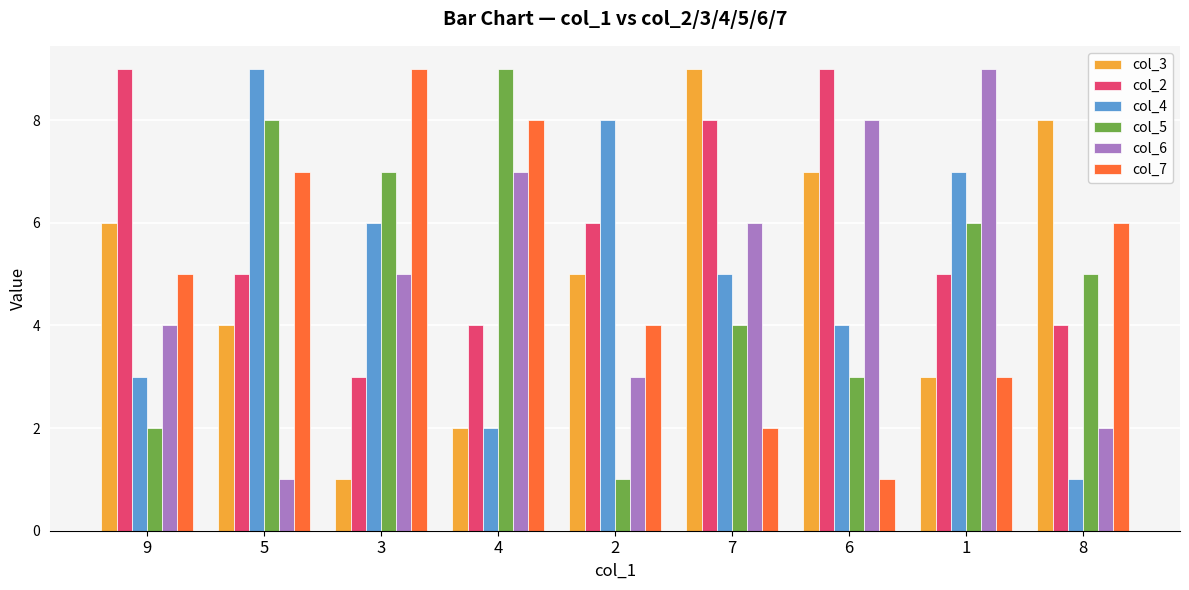

How many data points in col_7 are less than 5?

4